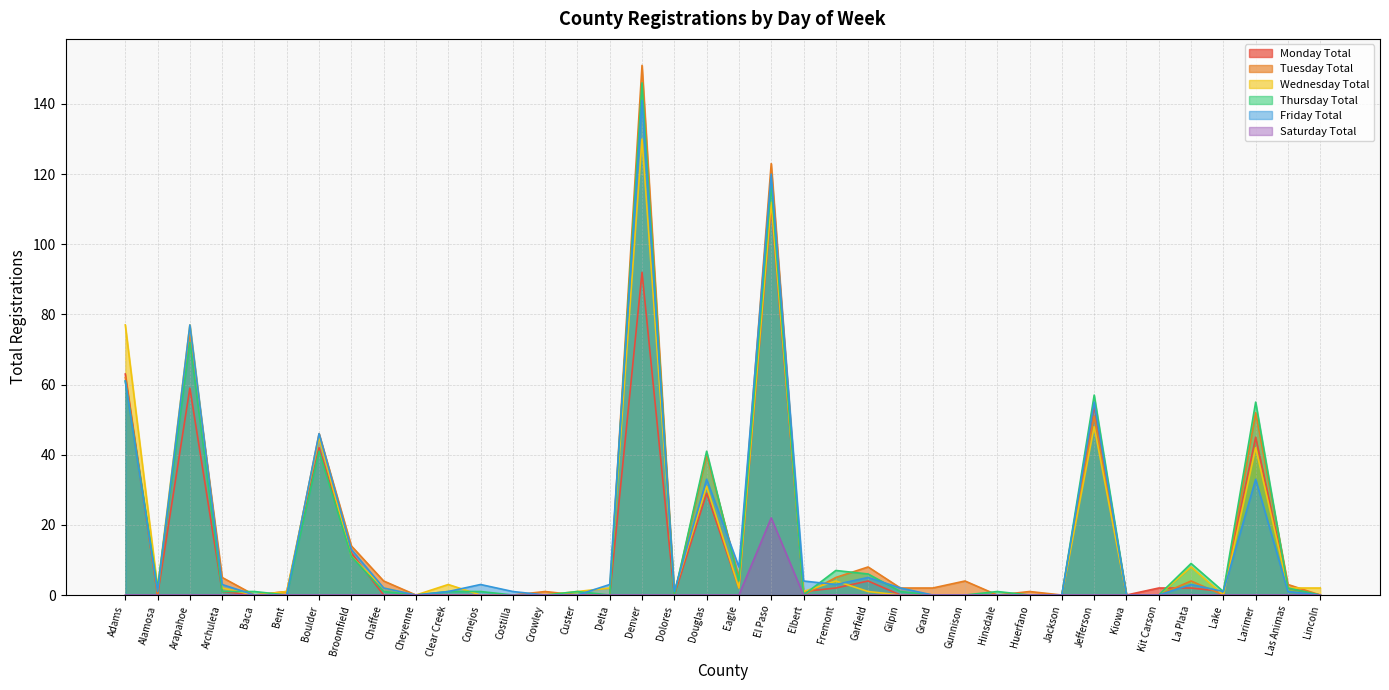

Which category has the lowest value in the Tuesday Total series?

Alamosa